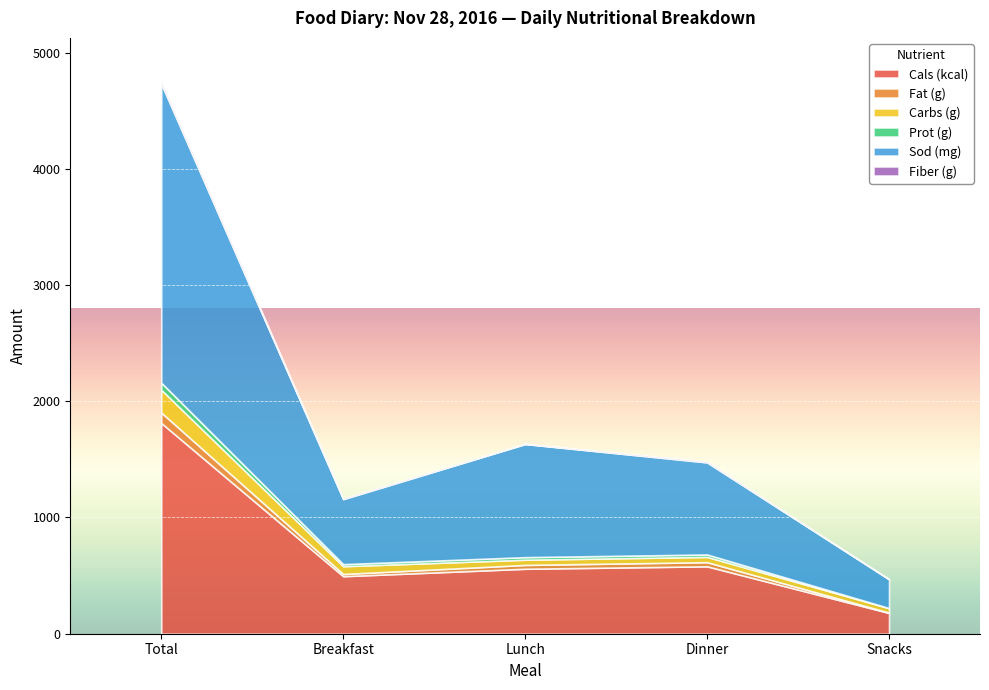

At which category is the sum across all series the highest?

Total